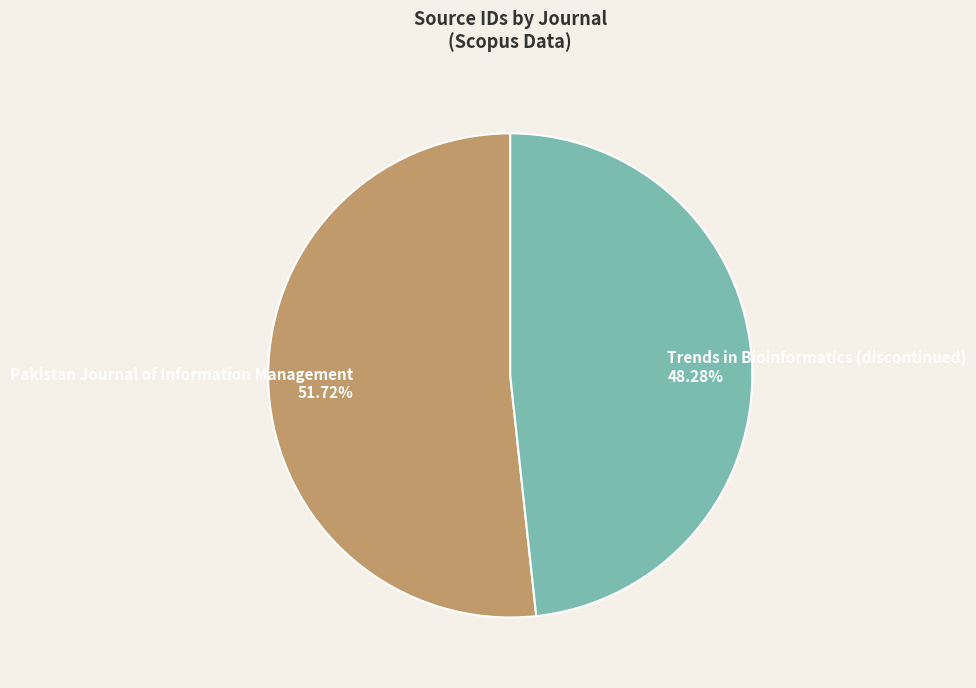

Combined, do Trends in Bioinformatics (discontinued) and Pakistan Journal of Information Management account for over 50%?

Yes